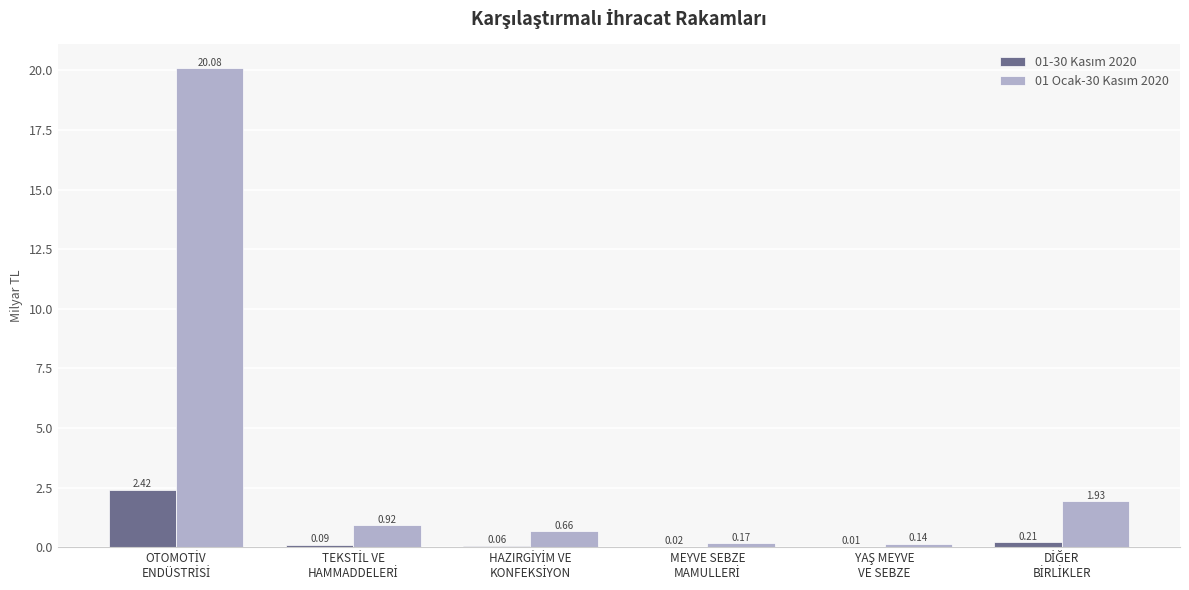

What is the label of the 3rd bar from the right?

MEYVE SEBZE
MAMULLERİ